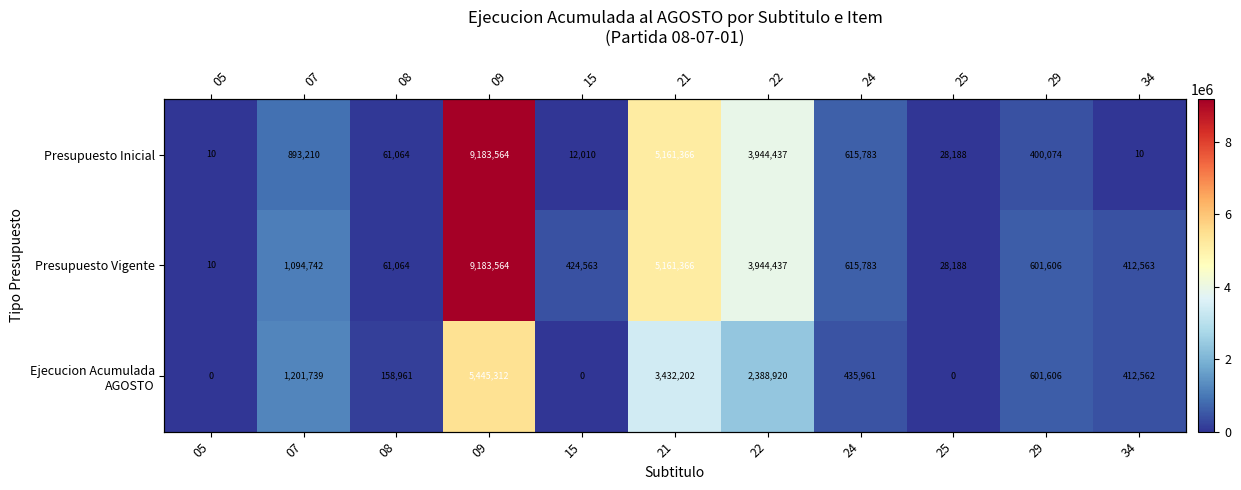

What is the sum of the Ejecucion Acumulada AGOSTO values at 21 and 34?

3844764